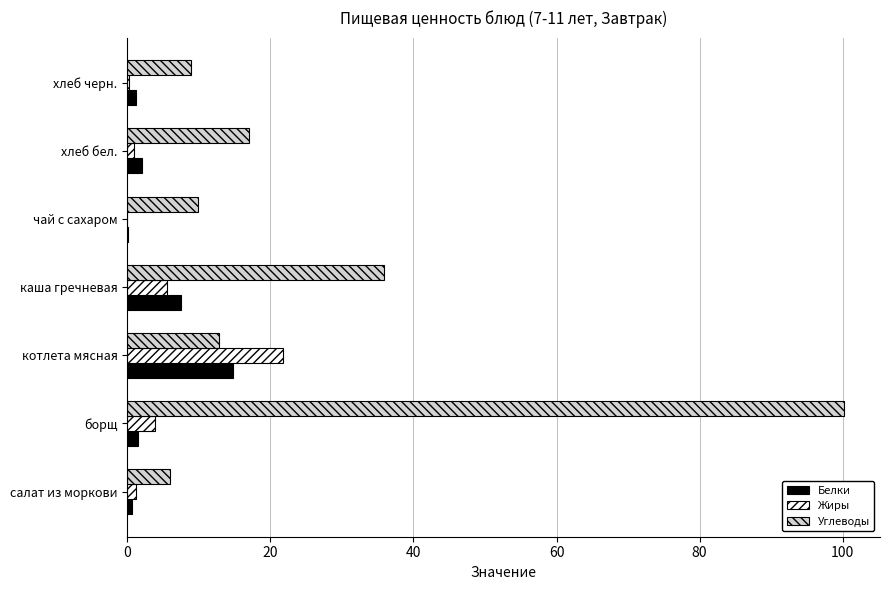

Is it true that Углеводы equals 8.9 at хлеб черн.?

True